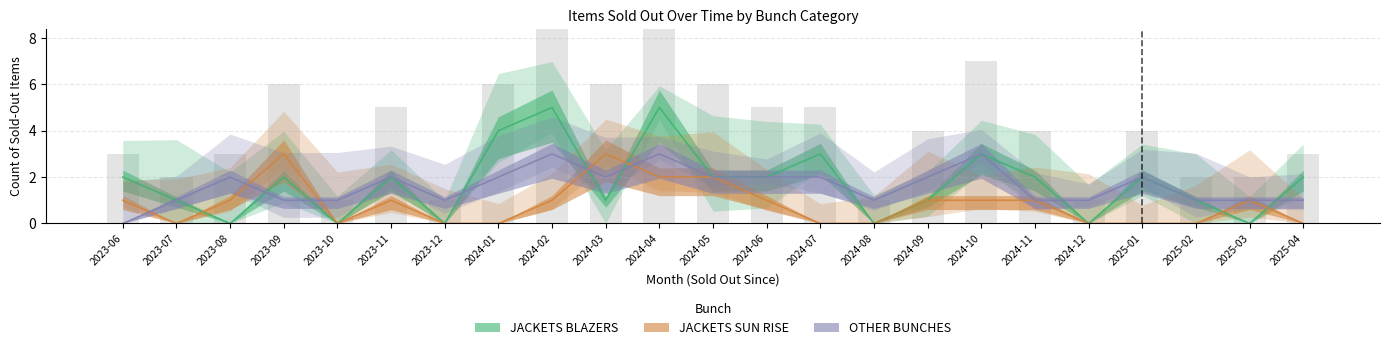

List the series in order of their peak value, lowest first.

JACKETS SUN RISE, OTHER BUNCHES, JACKETS BLAZERS